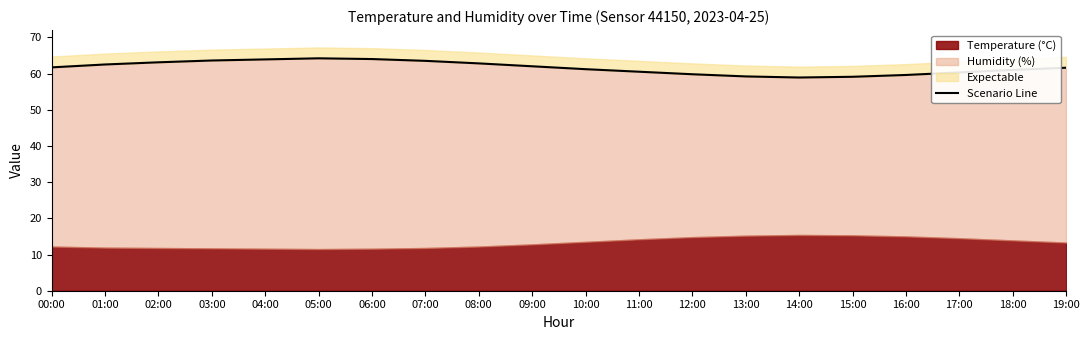

At which category does the chart reach its minimum across all series?

14:00